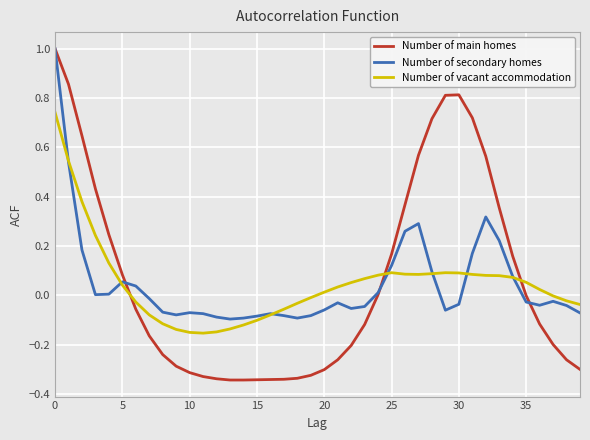

How many intersections are there between Number of vacant accommodation and Number of main homes?

3